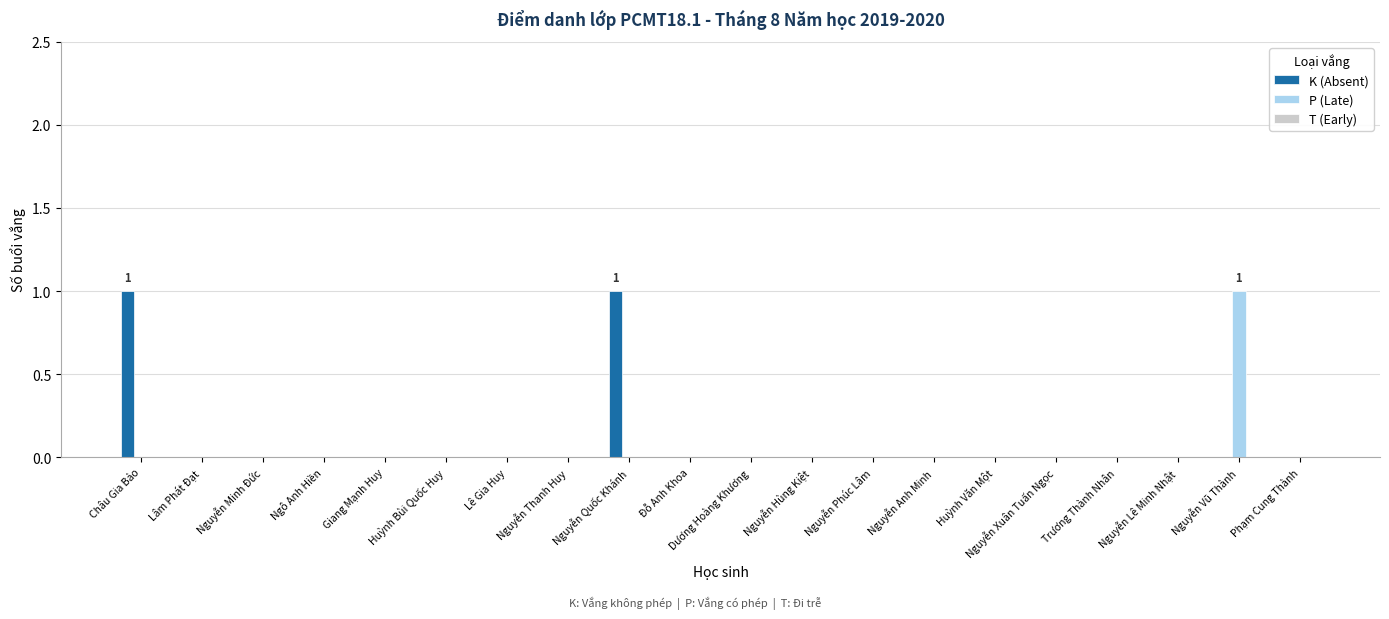

Are the bars grouped side by side (vs. stacked)?

Yes